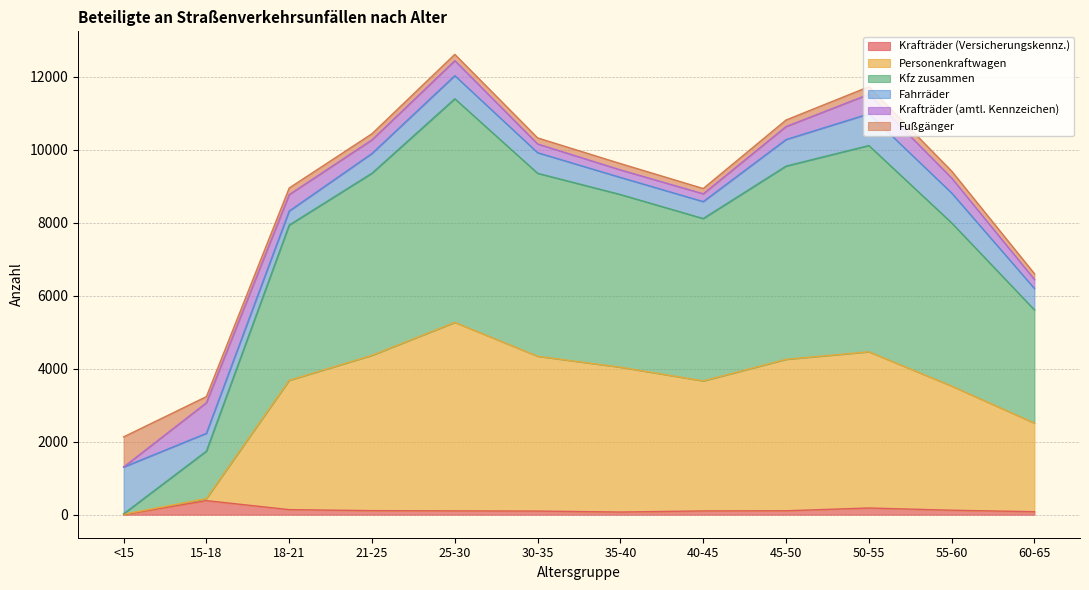

Where is the first local minimum for Kfz zusammen?

40-45